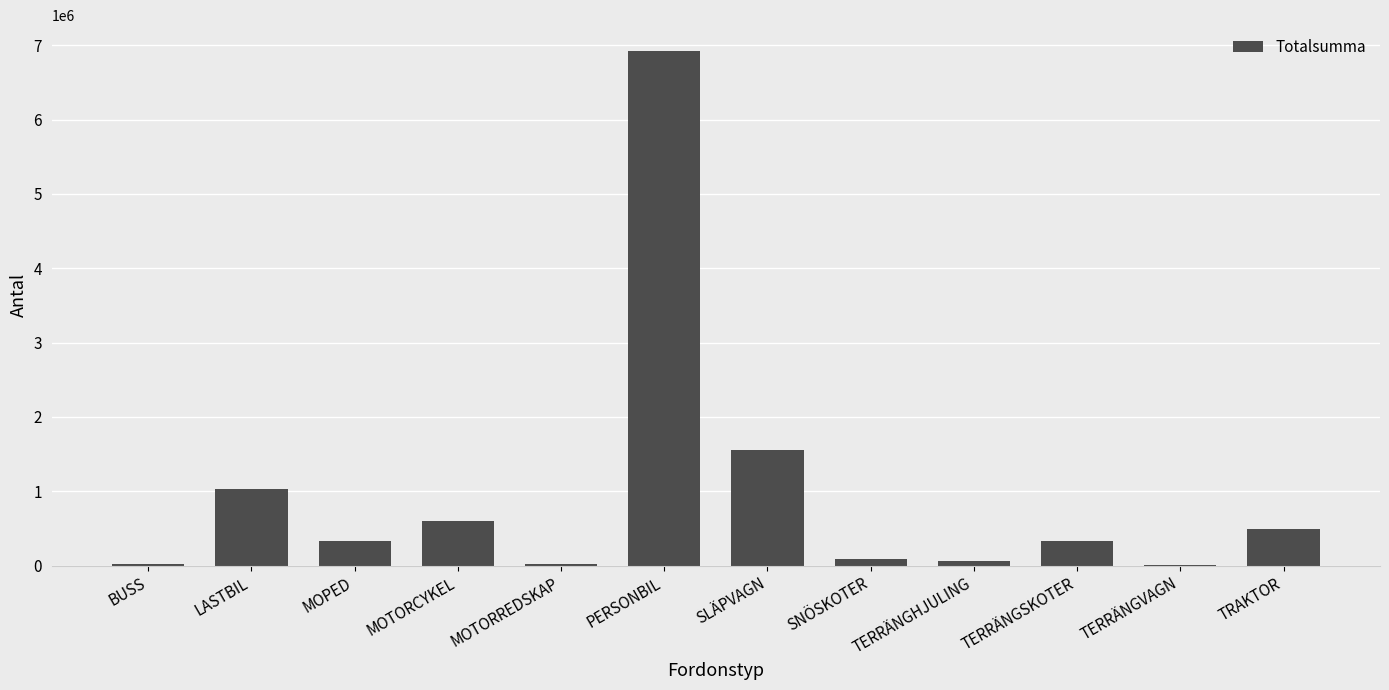

Is it true that the value at SLÄPVAGN is 2786166?

False